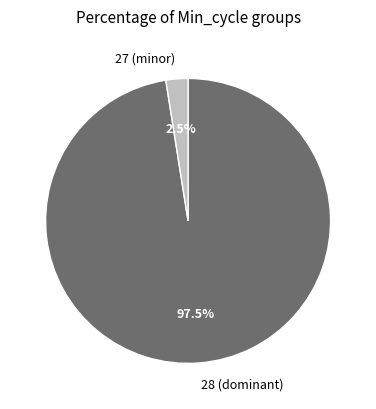

Which slice is the smallest?

27